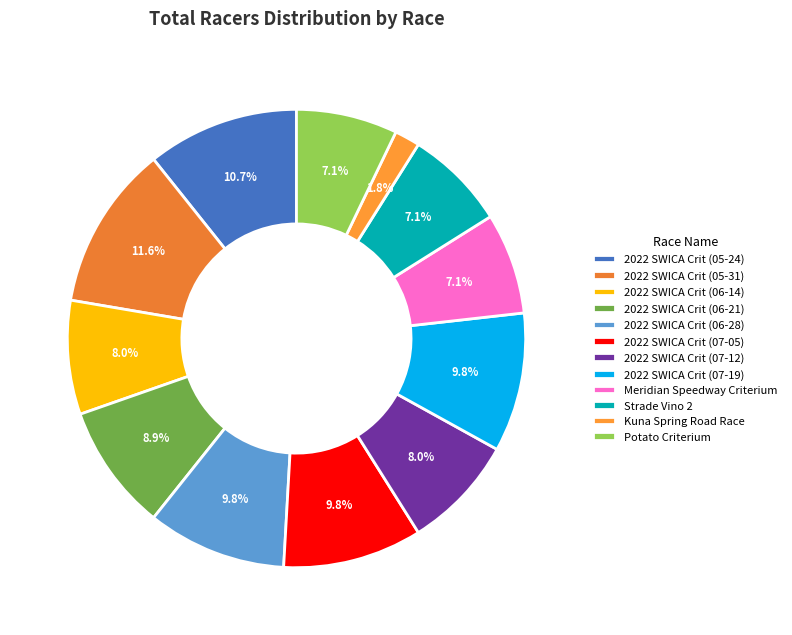

To the nearest percent, what is the difference between the largest and smallest slice percentages?

10%